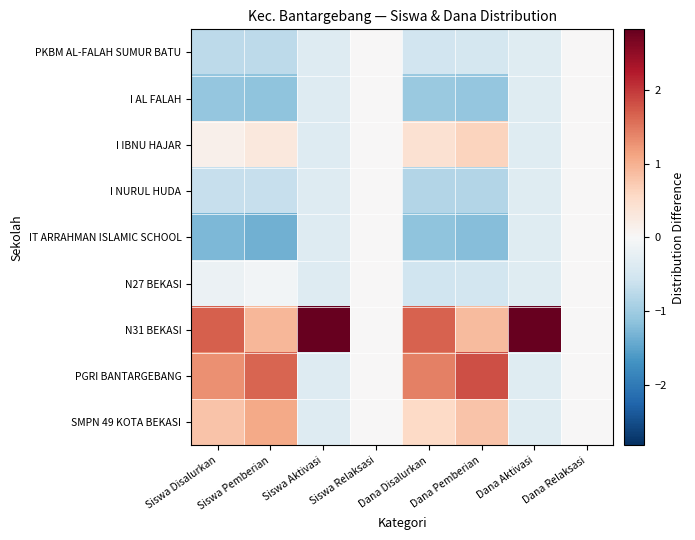

Reading right to left, list all the values displayed in this chart.

PKBM AL-FALAH SUMUR BATU: Dana Relaksasi=0.0	Dana Aktivasi=-0.4	Dana Pemberian=-0.5	Dana Disalurkan=-0.5	Siswa Relaksasi=0.0	Siswa Aktivasi=-0.4	Siswa Pemberian=-0.7	Siswa Disalurkan=-0.7
I AL FALAH: Dana Relaksasi=0.0	Dana Aktivasi=-0.4	Dana Pemberian=-1.1	Dana Disalurkan=-1.0	Siswa Relaksasi=0.0	Siswa Aktivasi=-0.4	Siswa Pemberian=-1.1	Siswa Disalurkan=-1.1
I IBNU HAJAR: Dana Relaksasi=0.0	Dana Aktivasi=-0.4	Dana Pemberian=0.6	Dana Disalurkan=0.4	Siswa Relaksasi=0.0	Siswa Aktivasi=-0.4	Siswa Pemberian=0.3	Siswa Disalurkan=0.1
I NURUL HUDA: Dana Relaksasi=0.0	Dana Aktivasi=-0.4	Dana Pemberian=-0.8	Dana Disalurkan=-0.8	Siswa Relaksasi=0.0	Siswa Aktivasi=-0.4	Siswa Pemberian=-0.6	Siswa Disalurkan=-0.7
IT ARRAHMAN ISLAMIC SCHOOL: Dana Relaksasi=0.0	Dana Aktivasi=-0.4	Dana Pemberian=-1.2	Dana Disalurkan=-1.1	Siswa Relaksasi=0.0	Siswa Aktivasi=-0.4	Siswa Pemberian=-1.4	Siswa Disalurkan=-1.3
N27 BEKASI: Dana Relaksasi=0.0	Dana Aktivasi=-0.4	Dana Pemberian=-0.5	Dana Disalurkan=-0.6	Siswa Relaksasi=0.0	Siswa Aktivasi=-0.4	Siswa Pemberian=-0.1	Siswa Disalurkan=-0.2
N31 BEKASI: Dana Relaksasi=0.0	Dana Aktivasi=2.8	Dana Pemberian=0.9	Dana Disalurkan=1.7	Siswa Relaksasi=0.0	Siswa Aktivasi=2.8	Siswa Pemberian=0.9	Siswa Disalurkan=1.7
PGRI BANTARGEBANG: Dana Relaksasi=0.0	Dana Aktivasi=-0.4	Dana Pemberian=1.8	Dana Disalurkan=1.4	Siswa Relaksasi=0.0	Siswa Aktivasi=-0.4	Siswa Pemberian=1.7	Siswa Disalurkan=1.3
SMPN 49 KOTA BEKASI: Dana Relaksasi=0.0	Dana Aktivasi=-0.4	Dana Pemberian=0.8	Dana Disalurkan=0.6	Siswa Relaksasi=0.0	Siswa Aktivasi=-0.4	Siswa Pemberian=1.1	Siswa Disalurkan=0.8